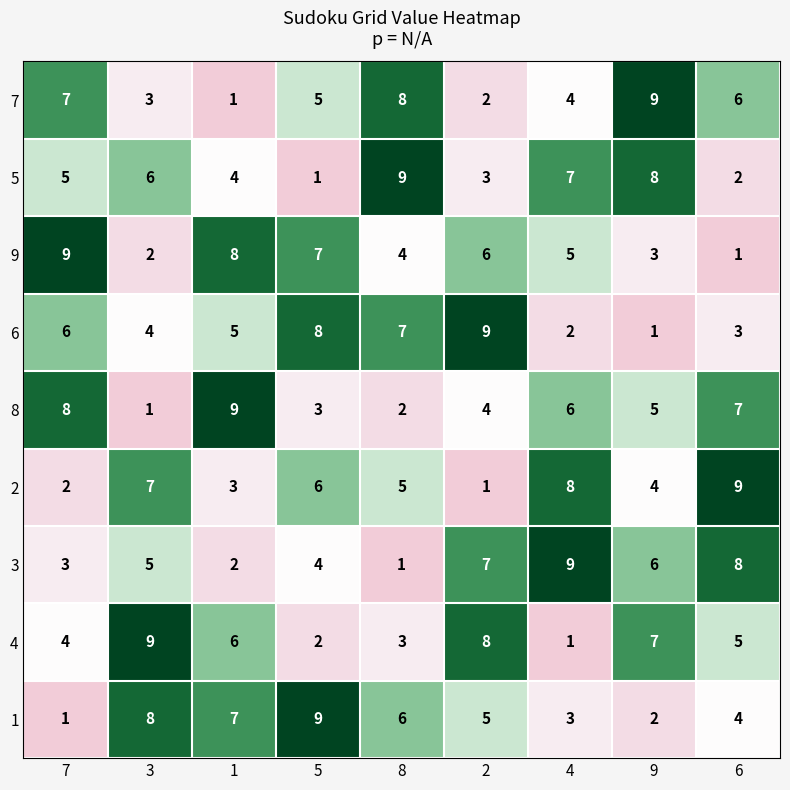

True or false: 2 has a value of 6 at 5.

True